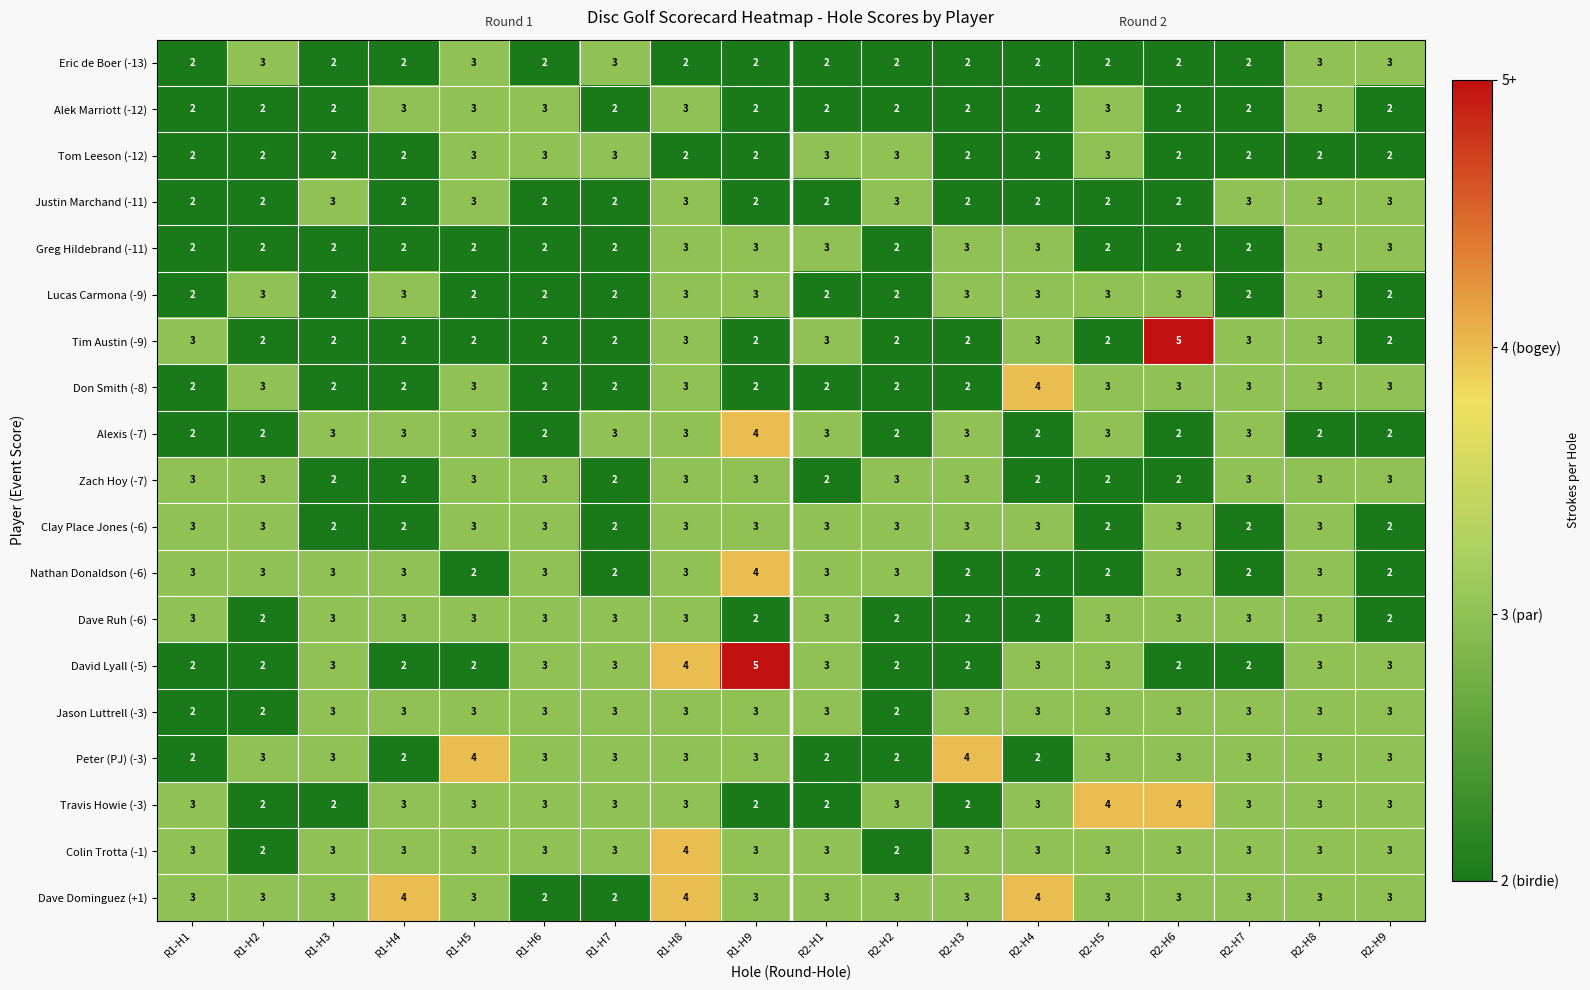

What is the highest value of the Travis Howie (-3) series?

4